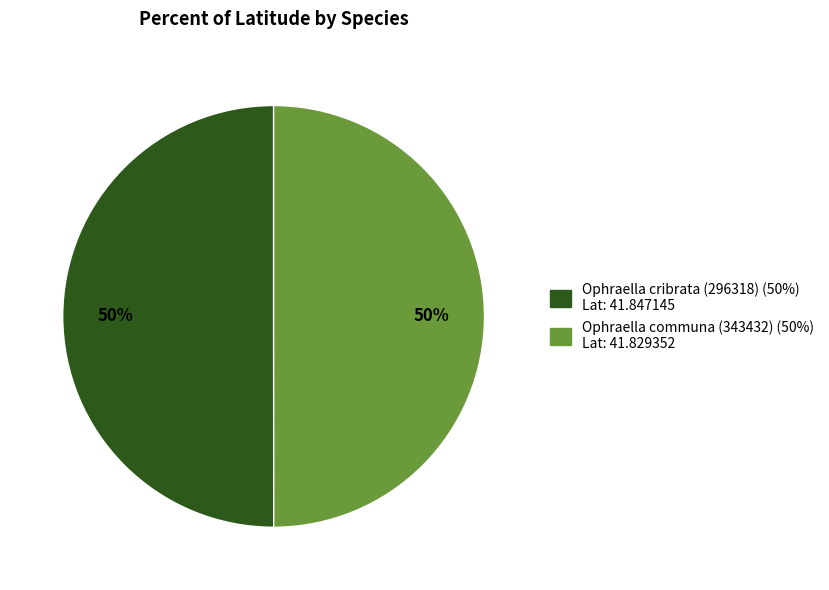

What is the ratio of the value at Ophraella communa (343432) to the value at Ophraella cribrata (296318)?

1.0